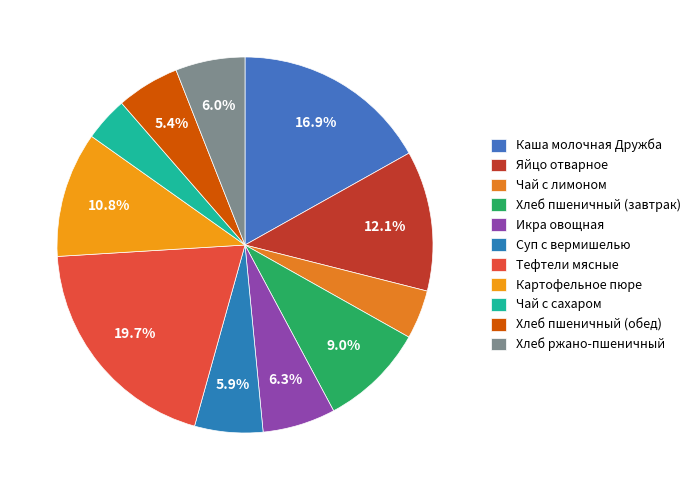

How many slices are in this pie chart?

11